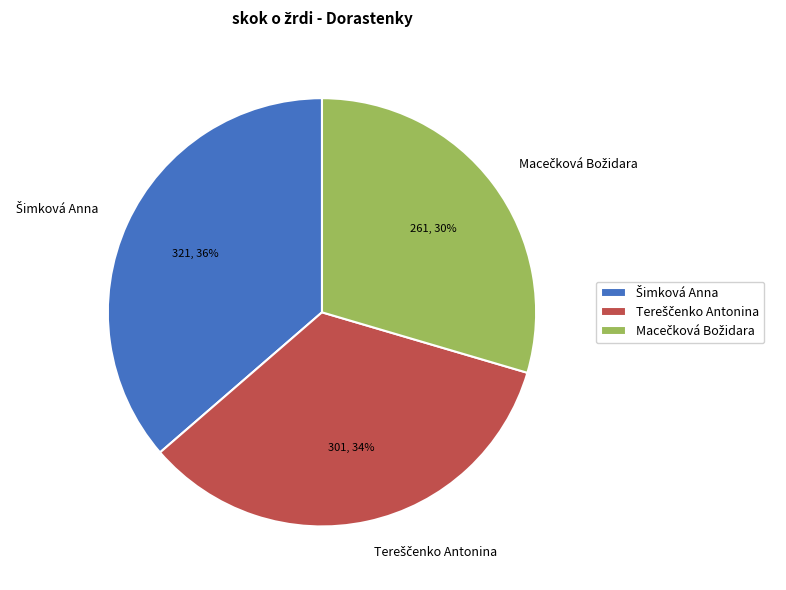

To the nearest percent, what is the average slice percentage?

33%